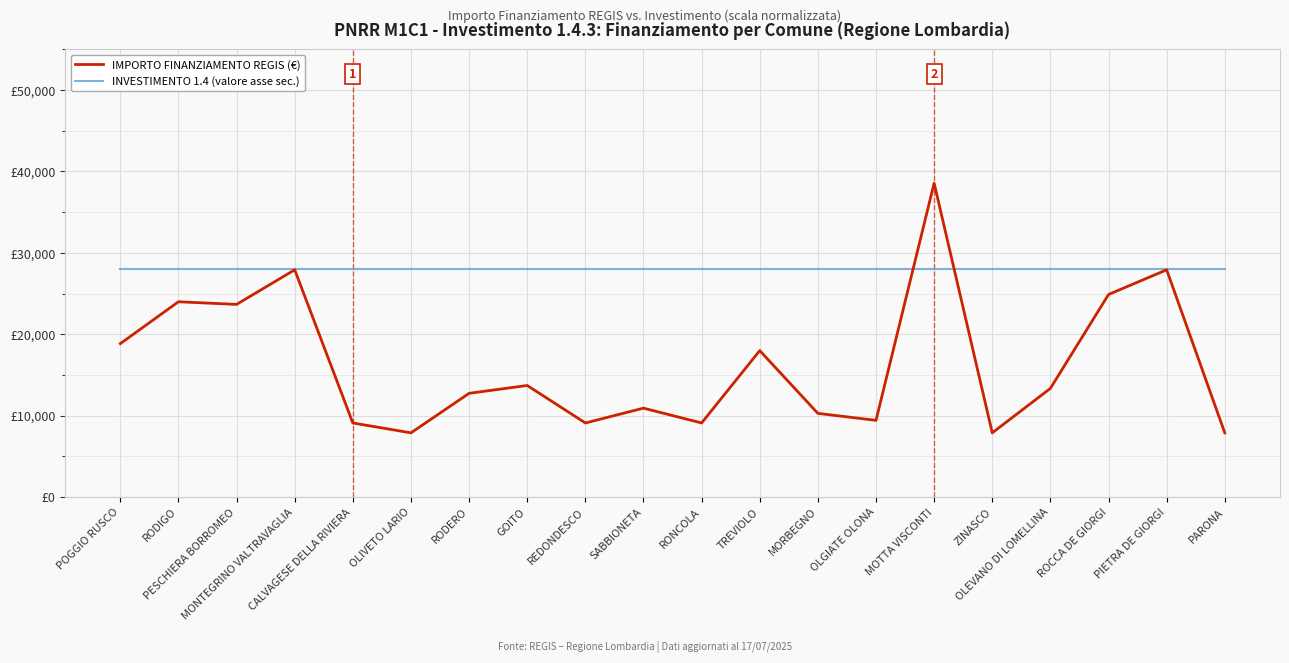

What are all the series names shown in the legend?

IMPORTO FINANZIAMENTO REGIS (€), INVESTIMENTO 1.4 (valore asse sec.)